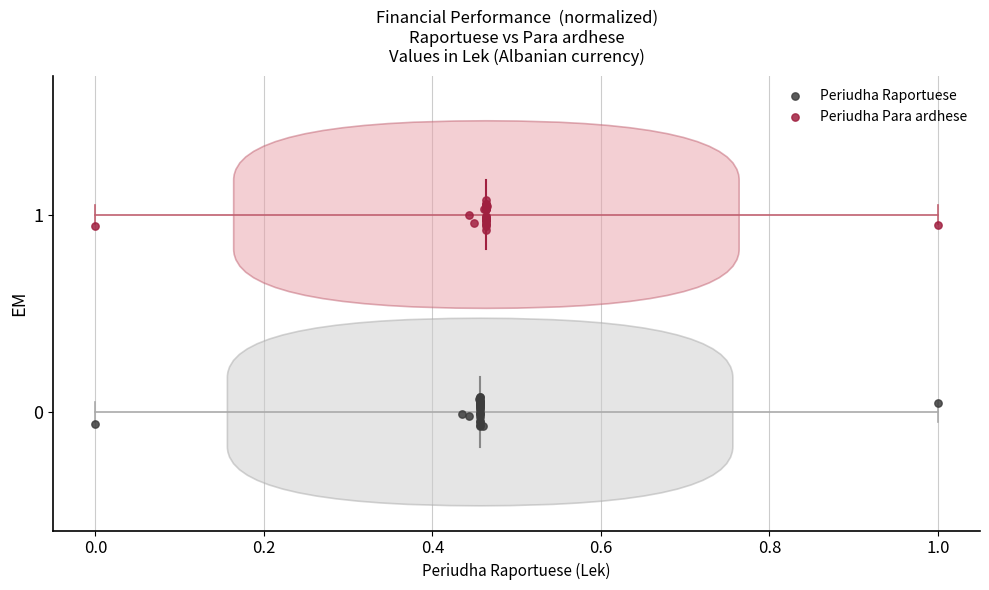

Which series contains the lowest Y value?

Periudha Raportuese